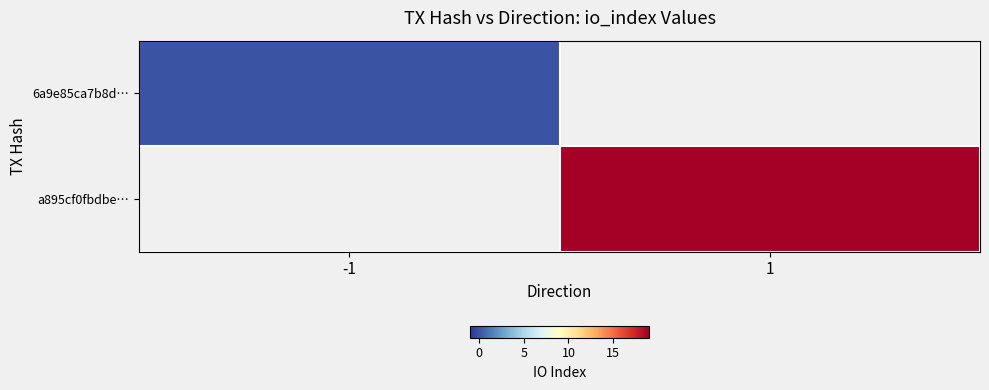

Is the value of 6a9e85ca7b8d… at -1 greater than the value of a895cf0fbdbe… at 1?

No